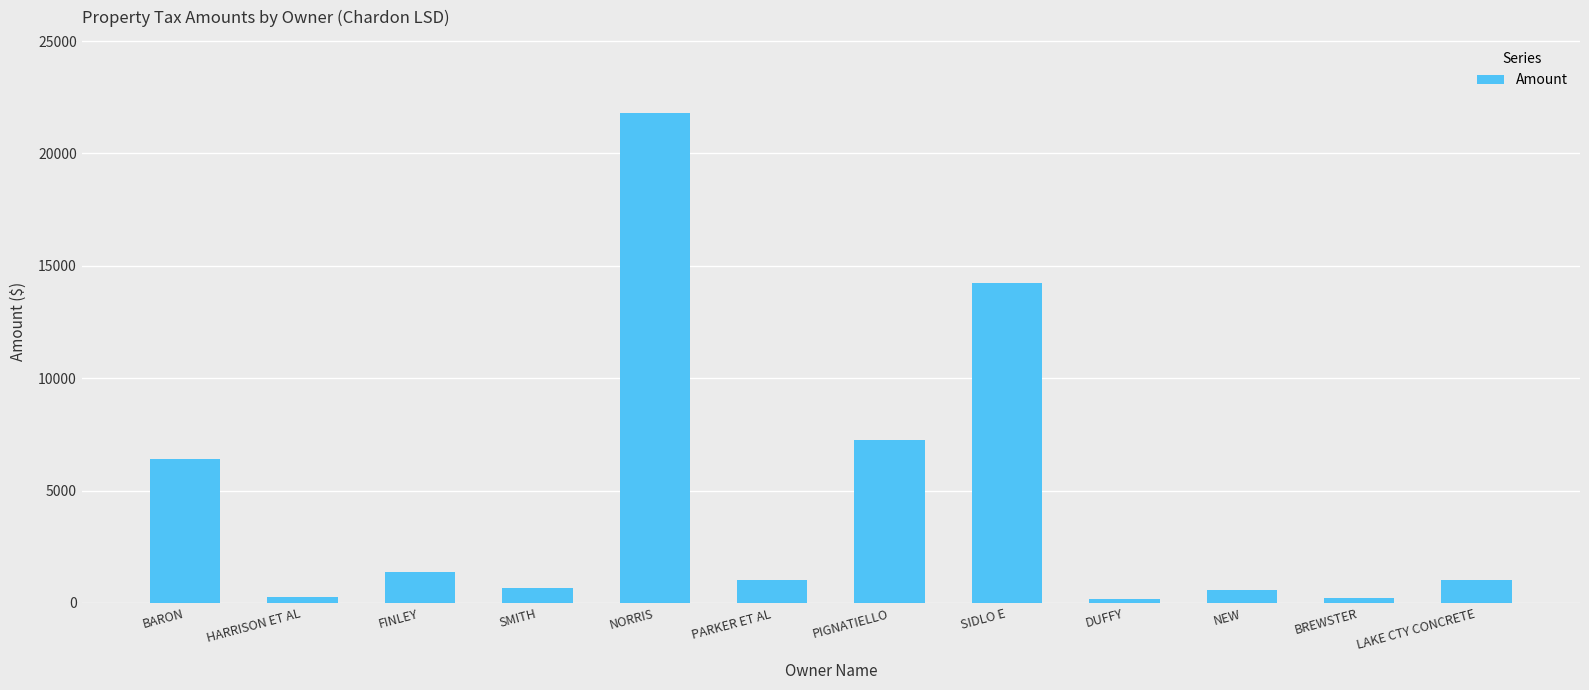

How many values are below 1042?

6